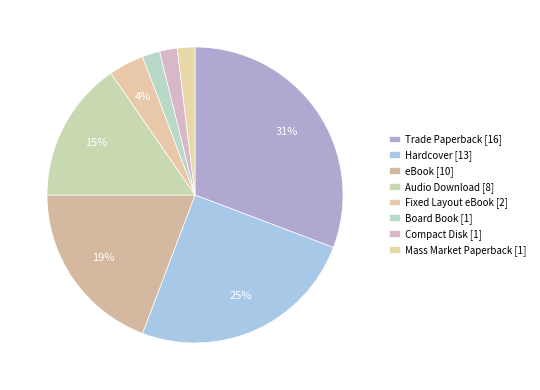

Count the number of slices in the pie.

8